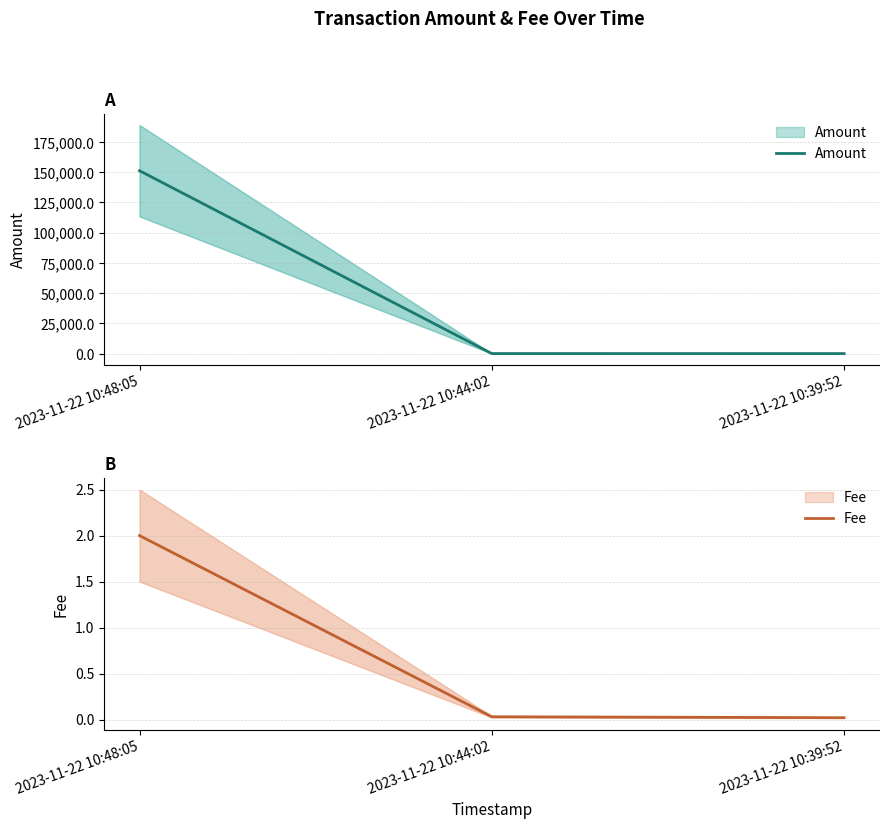

Is the value of Fee at 2023-11-22 10:39:52 greater than the value of Amount at 2023-11-22 10:44:02?

No